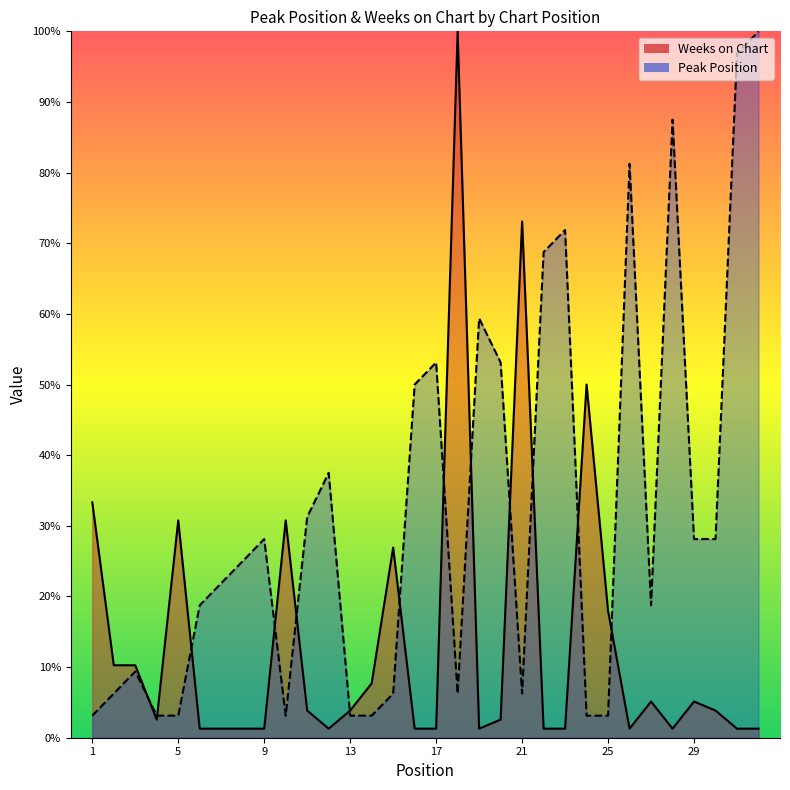

Where does the Weeks on Chart series first go above 3?

1